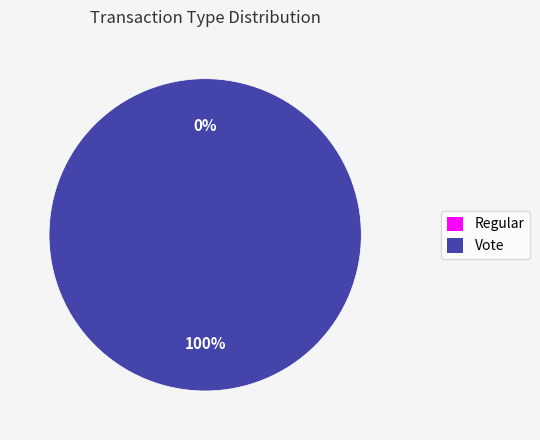

To the nearest percent, what portion does Vote represent?

100%